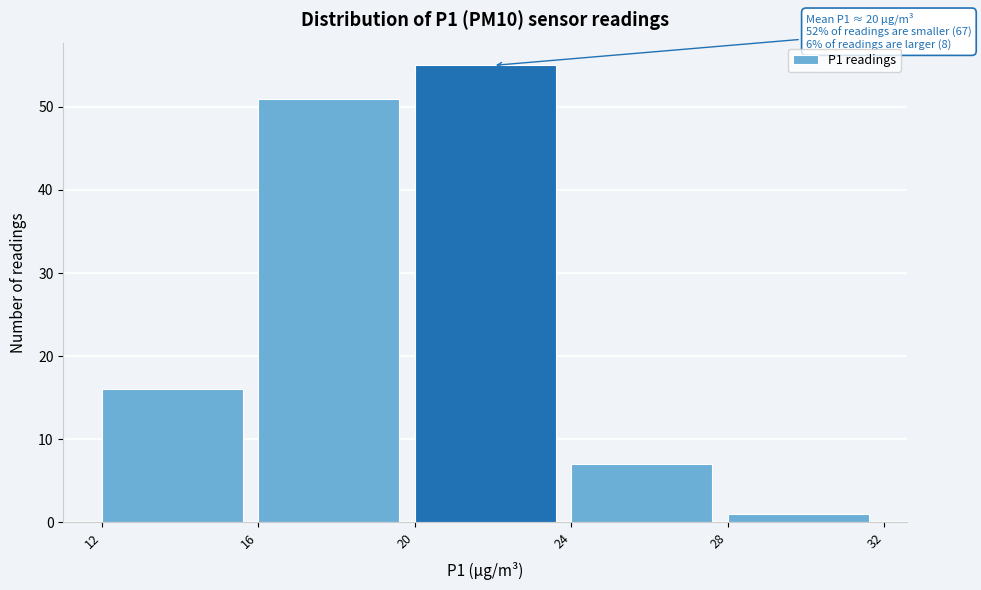

Over which range of the x-axis is the bar tallest?

20 to 24